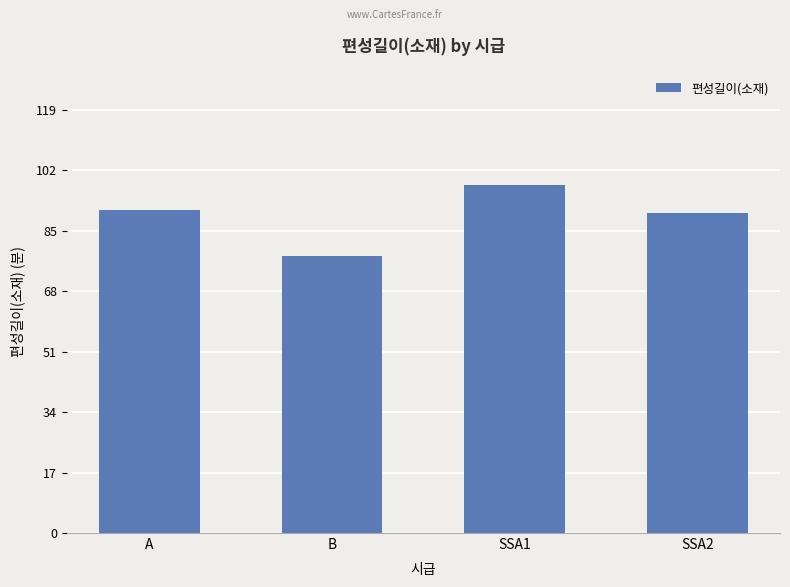

What position from the left is A?

1